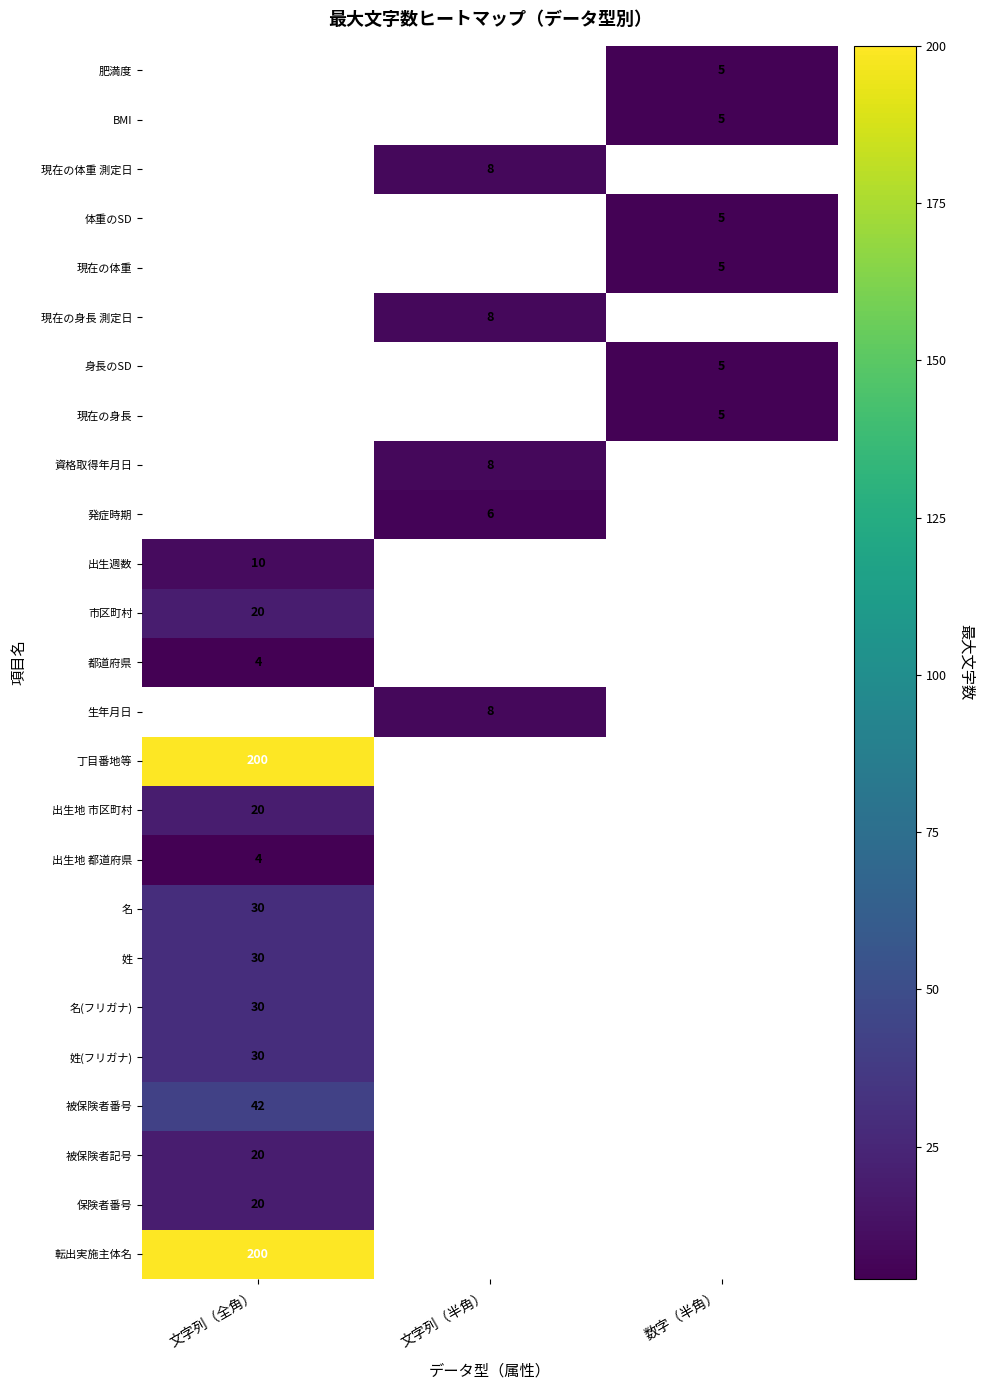

At how many categories does at least one series exceed 135?

1